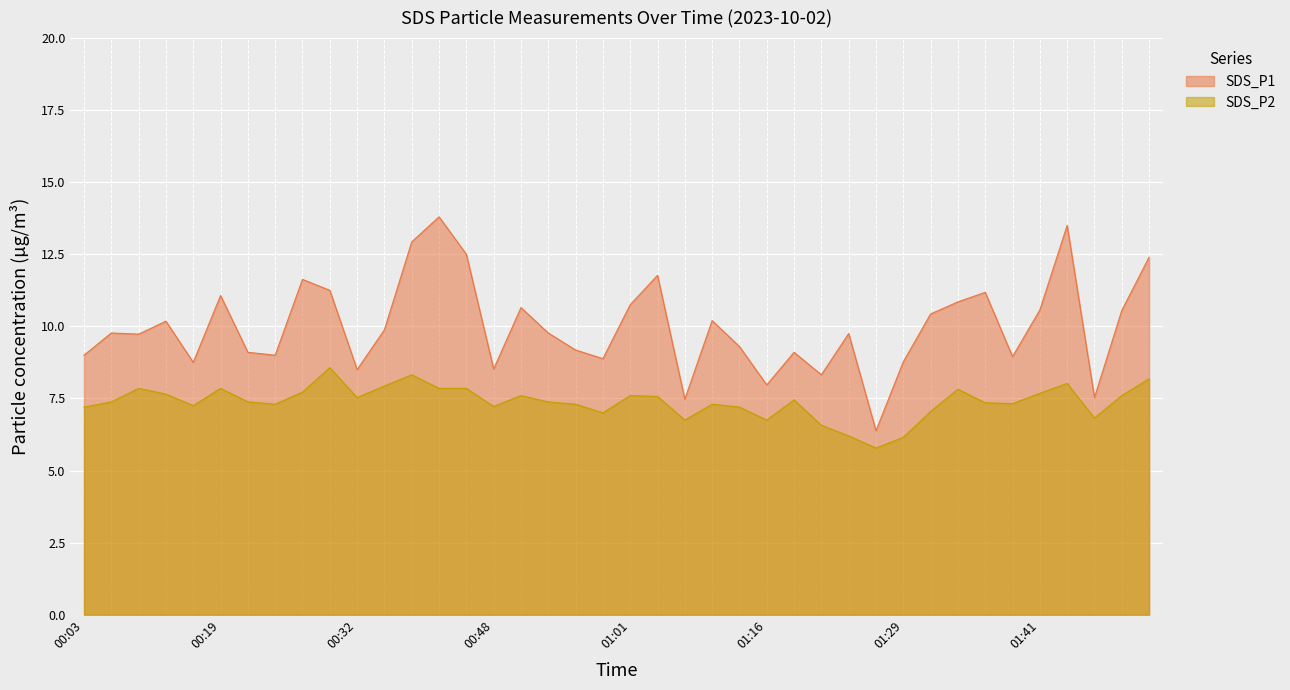

What are all the series names shown in the legend?

SDS_P1, SDS_P2